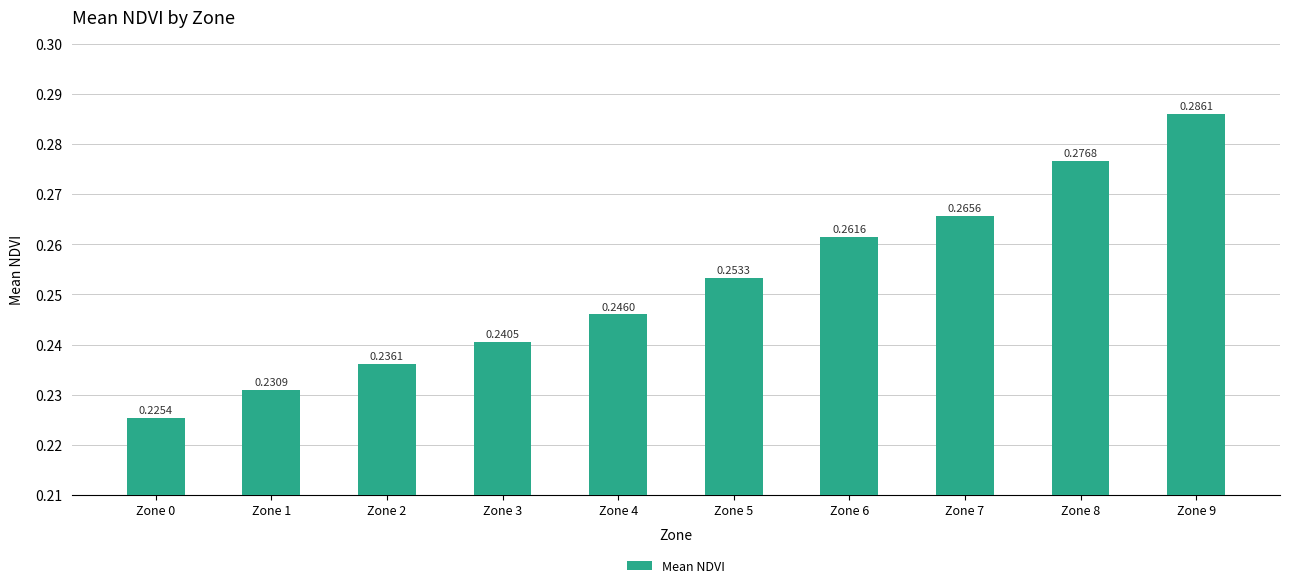

Count the number of data series in this chart.

1